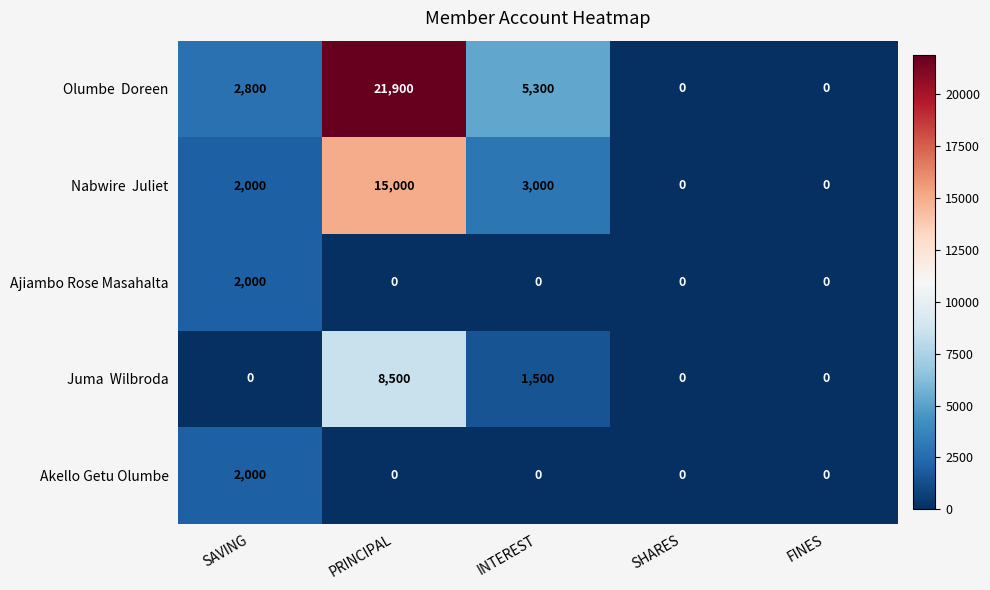

Count the number of categories in the chart.

5